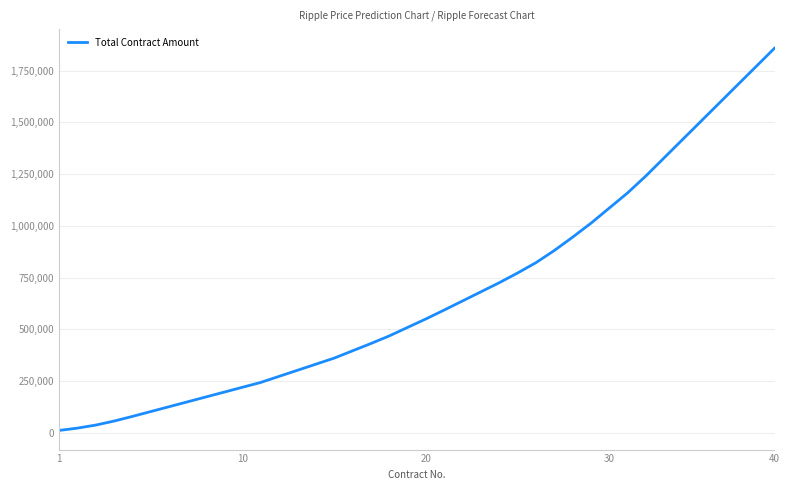

What is the greatest value displayed?

1858338.8